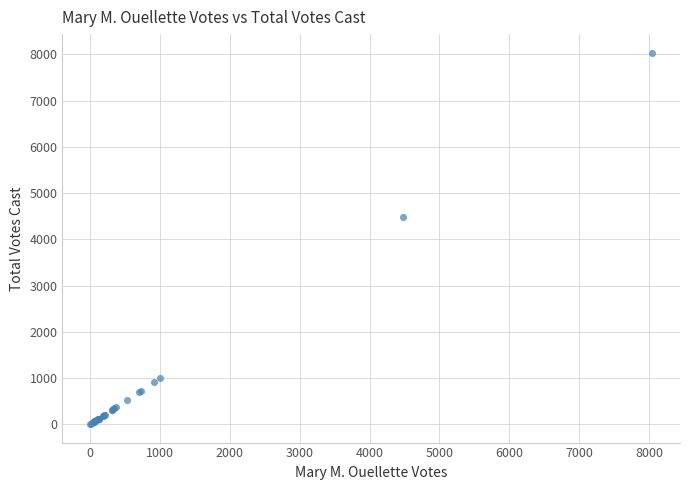

What Y value in the scatter plot is closest to 4024?

4475